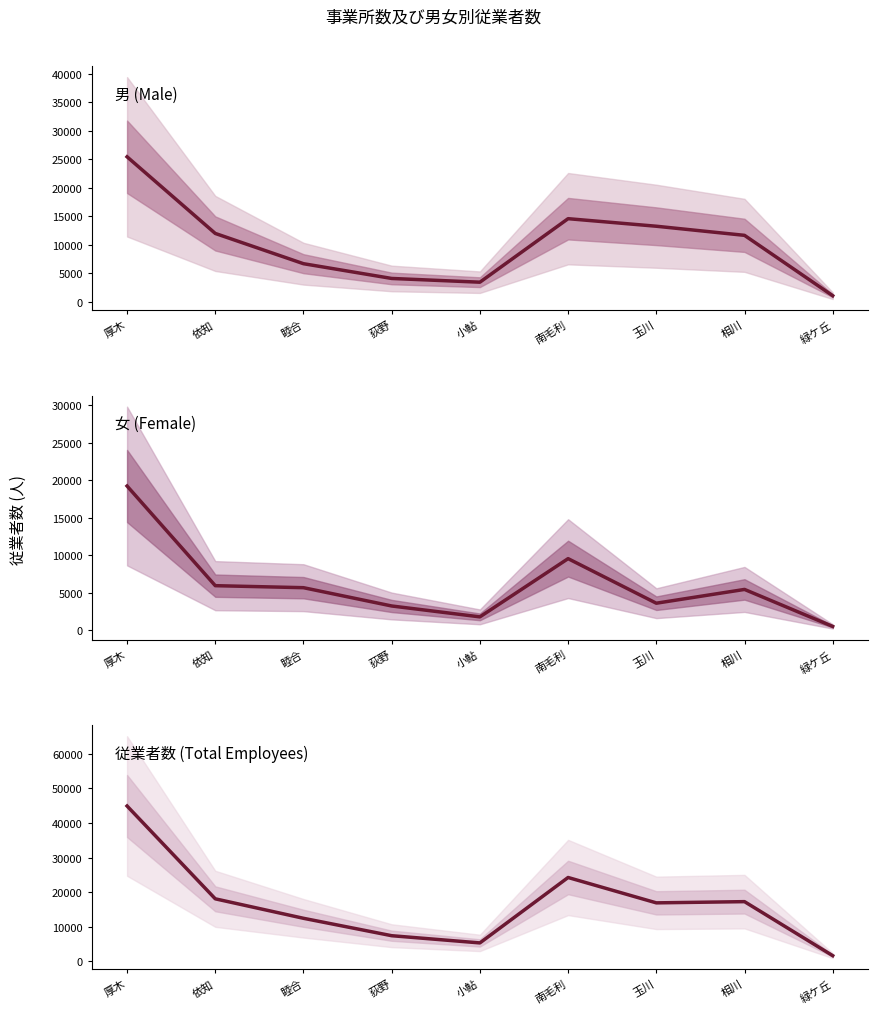

What are all the series names shown in the legend?

男 (Male), 女 (Female), 従業者数 (Total)